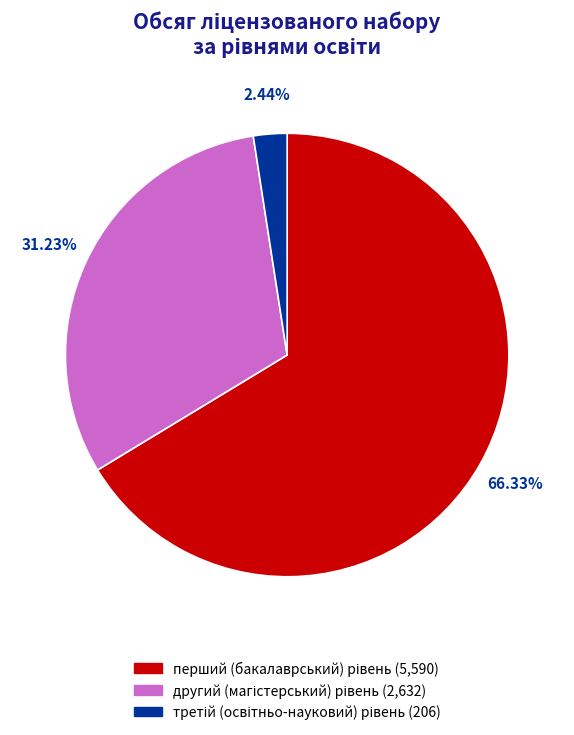

Is there any slice that represents more than half of the pie?

Yes